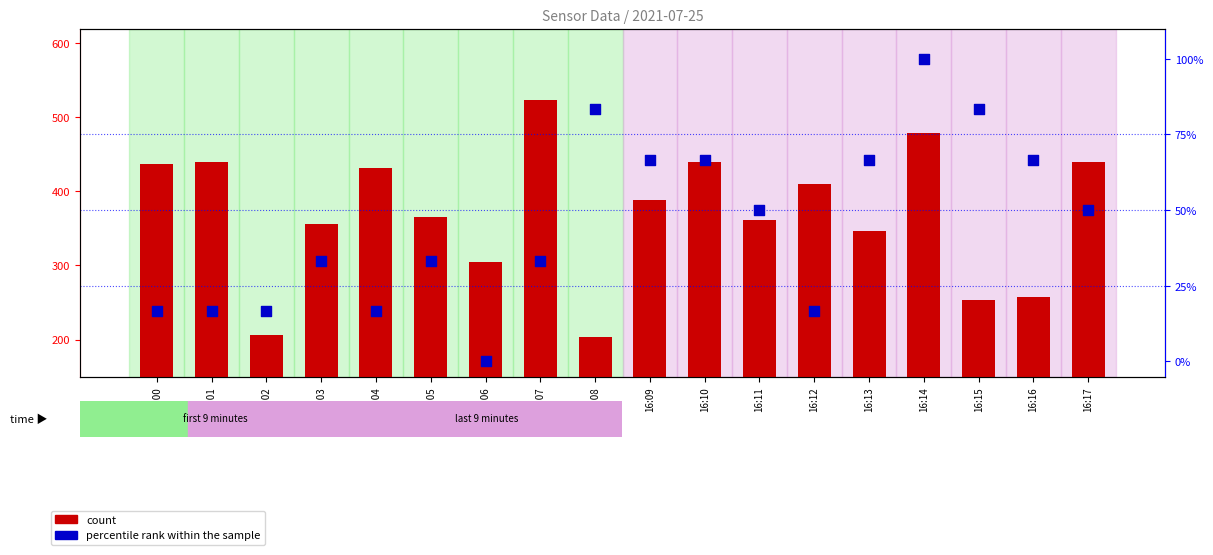

Which series contains the highest Y value?

count